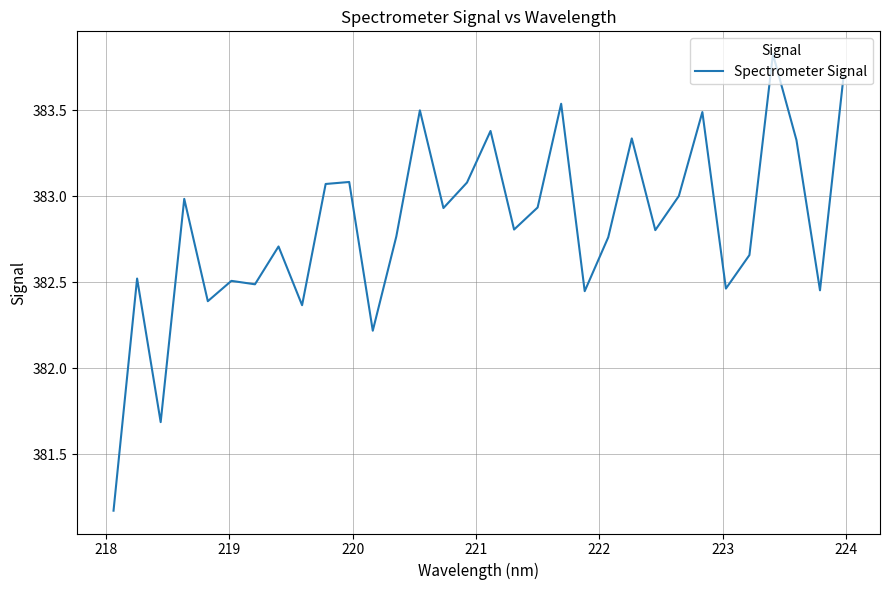

What is the maximum value shown in the chart?

383.8